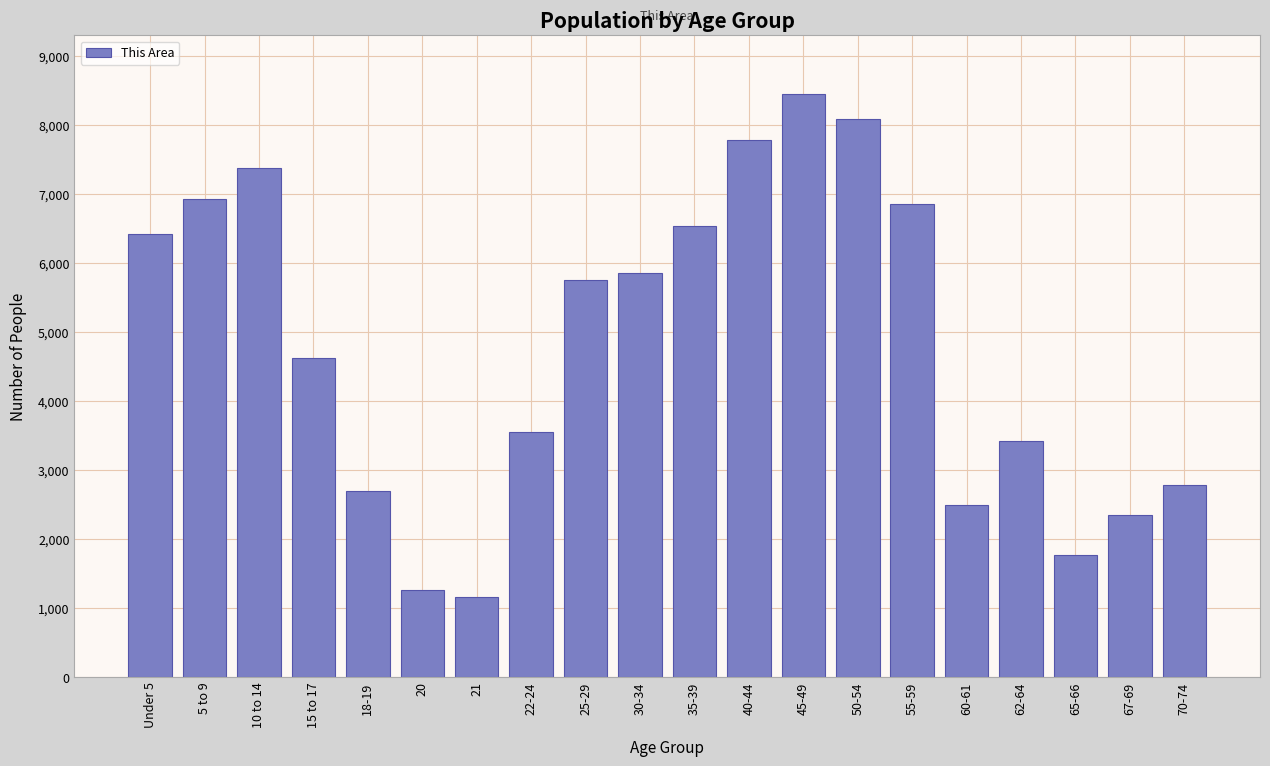

Reading right to left, transcribe all the data shown in this chart.

2776	2349	1764	3423	2491	6847	8083	8450	7779	6531	5858	5748	3552	1160	1261	2695	4624	7380	6927	6424